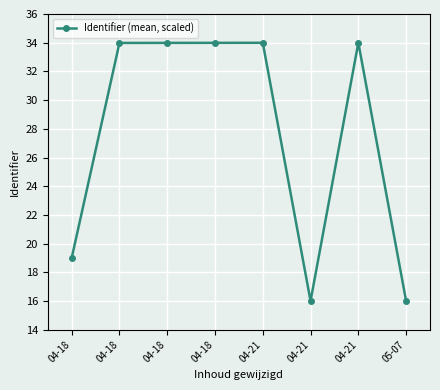

What is the label of the 2nd point from the left?

04-18